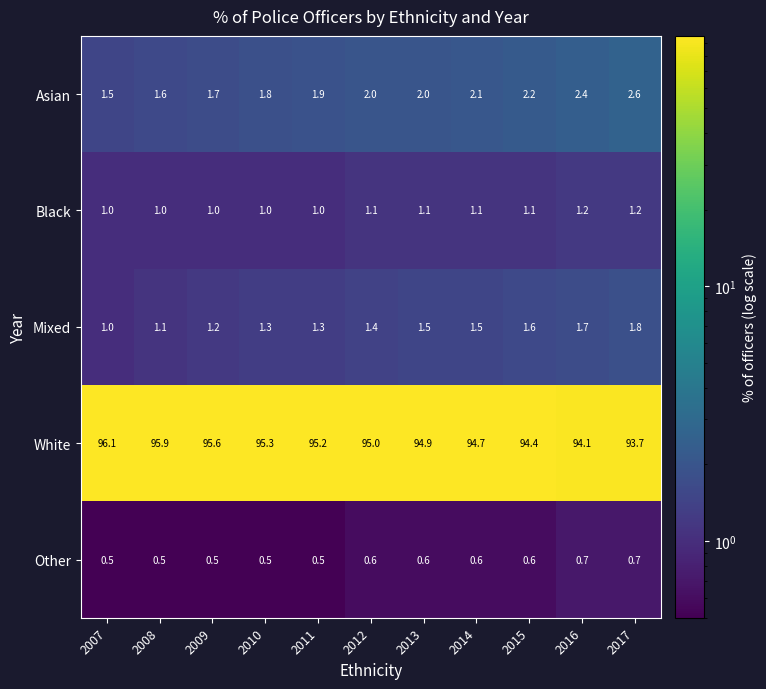

What is the highest value of the Mixed series?

1.8